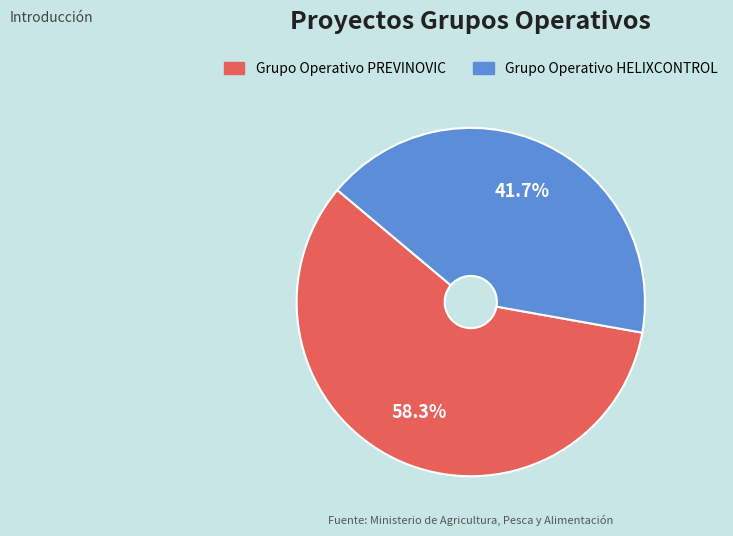

Rank the categories by value from lowest to highest.

Grupo Operativo HELIXCONTROL, Grupo Operativo PREVINOVIC